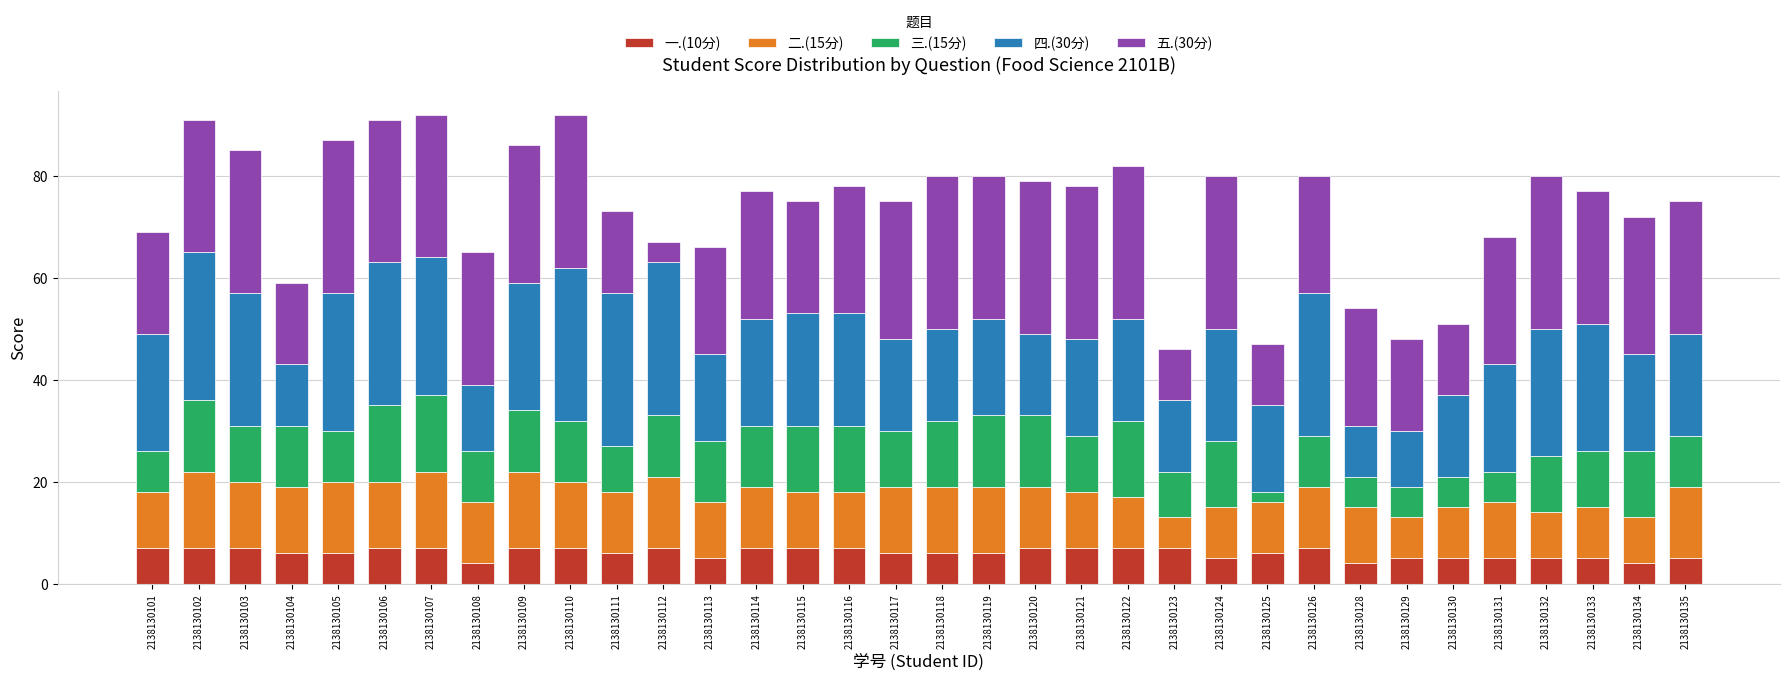

What are all the series names shown in the legend?

一.(10分), 二.(15分), 三.(15分), 四.(30分), 五.(30分)